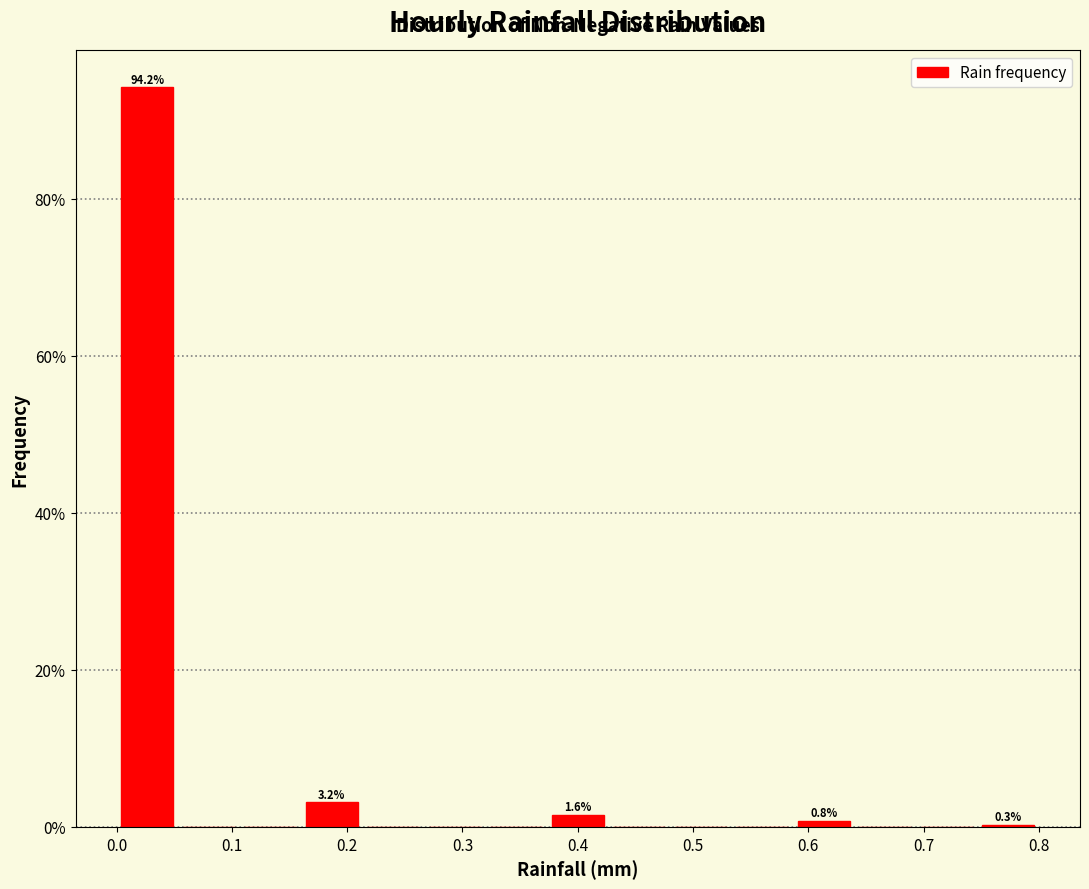

Which range on the x-axis has the tallest bar?

0.00 to 0.05